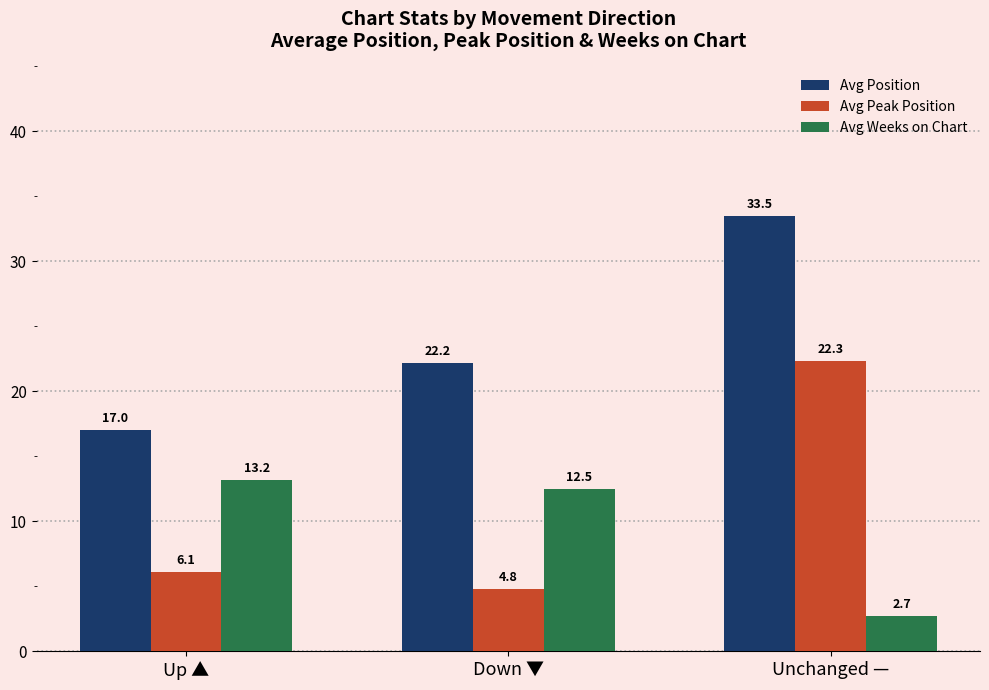

Reading right to left, transcribe all the data shown in this chart.

Avg Position: 33.5	22.2	17.0
Avg Peak Position: 22.3	4.8	6.1
Avg Weeks on Chart: 2.7	12.5	13.2